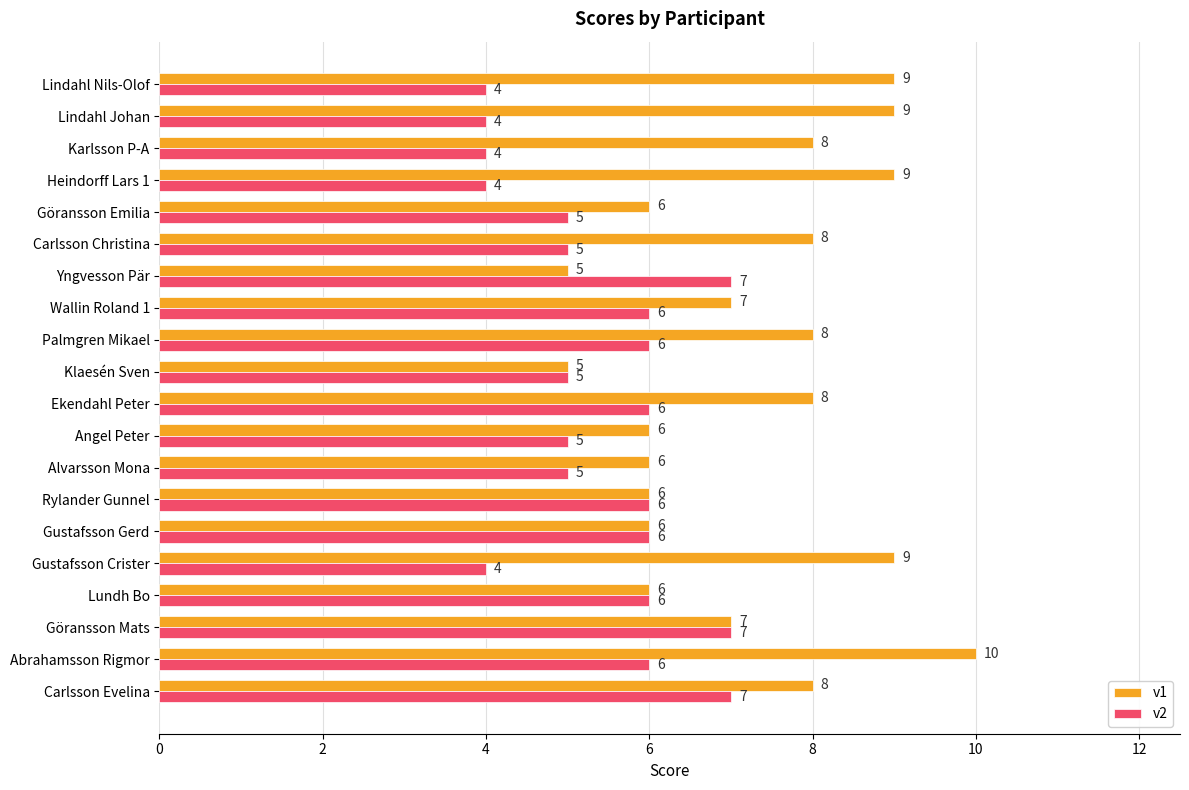

Rank the series by their maximum value, from lowest to highest.

v2, v1